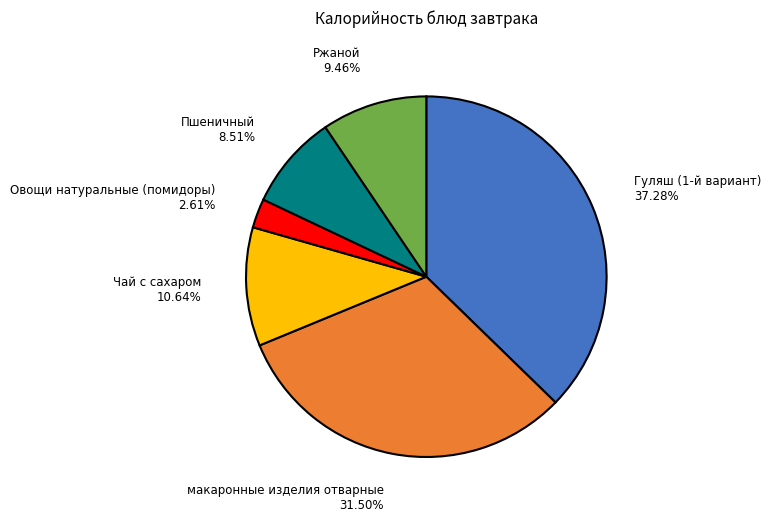

Approximately how many times larger is the value at макаронные изделия отварные compared to Ржаной?

3.3